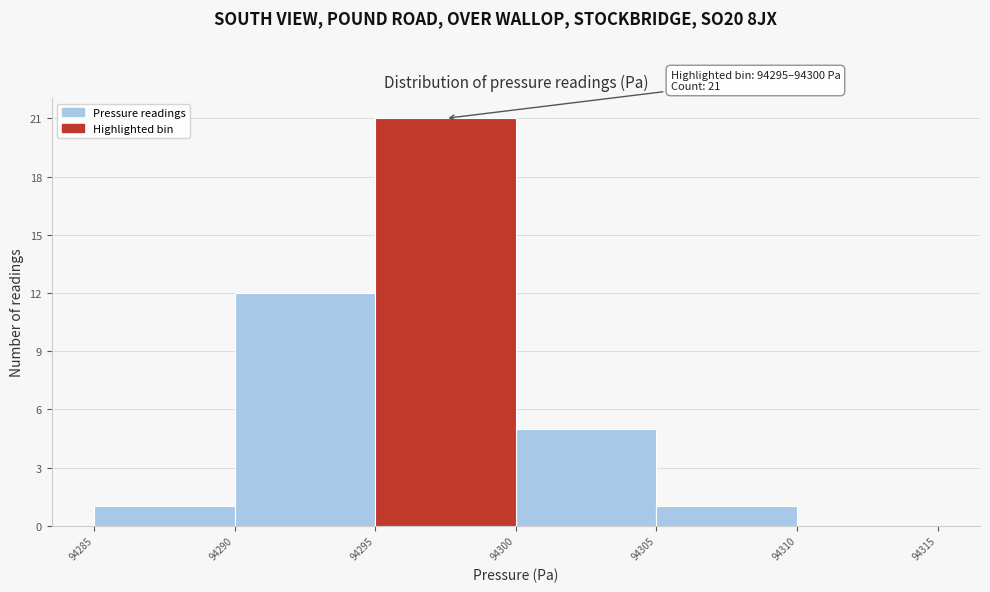

Which range on the x-axis has the tallest bar?

94295 to 94300